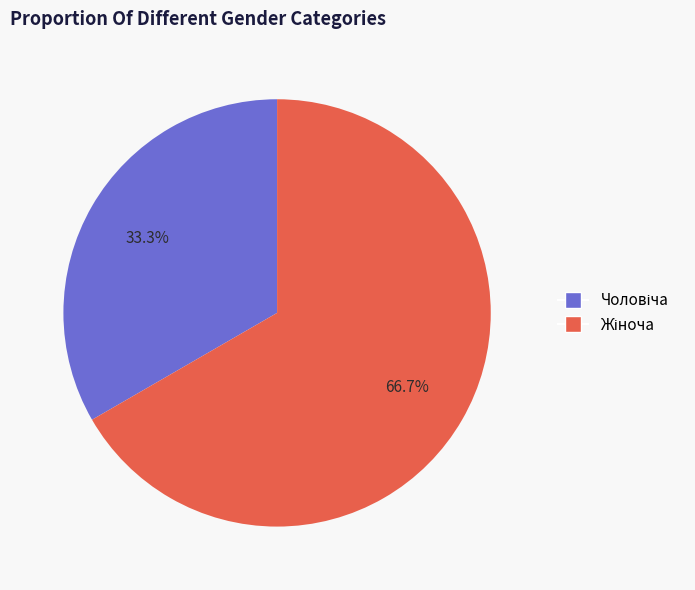

Does Чоловіча represent more than half of the total?

No